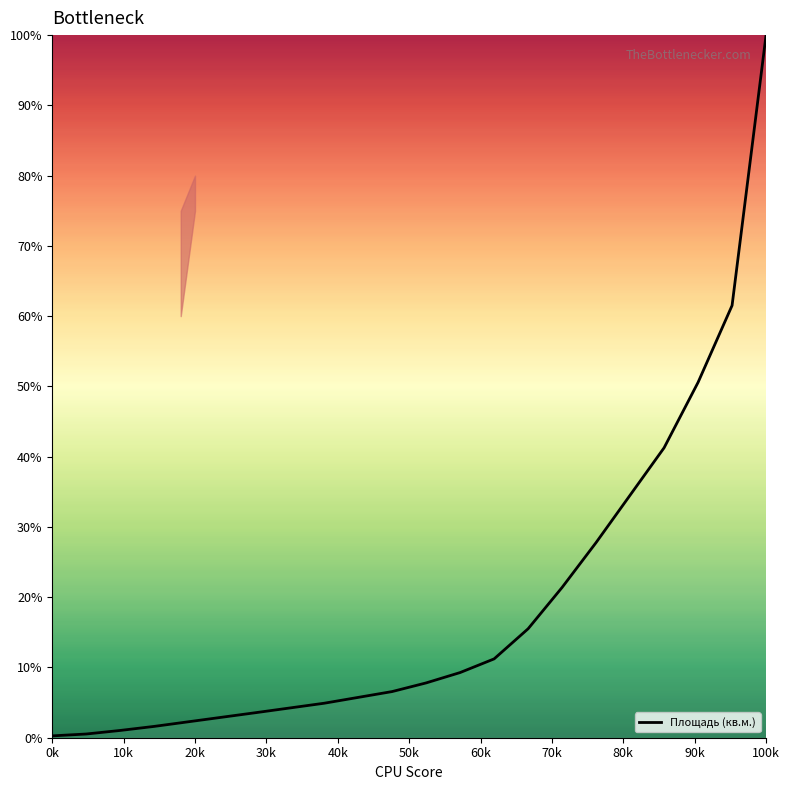

What is the greatest value displayed?

100.0